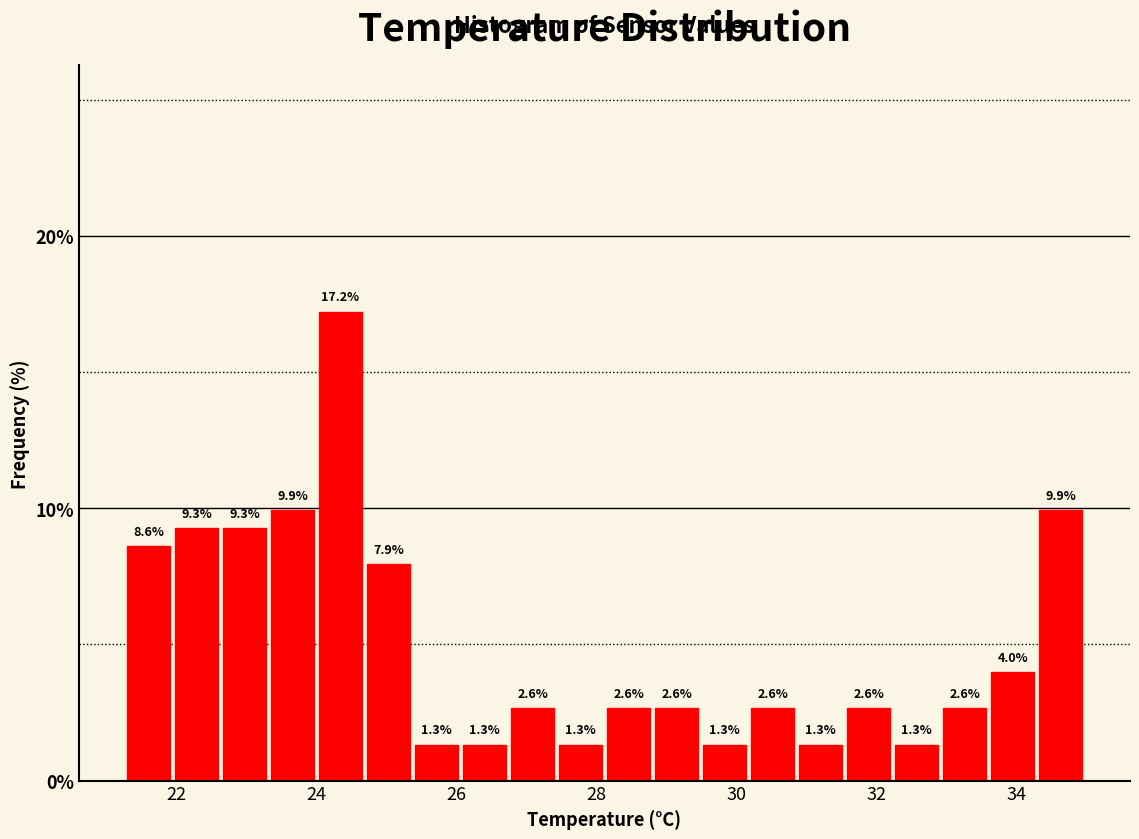

Read against the x-axis, roughly where is the centre of the tallest bar?

24.4